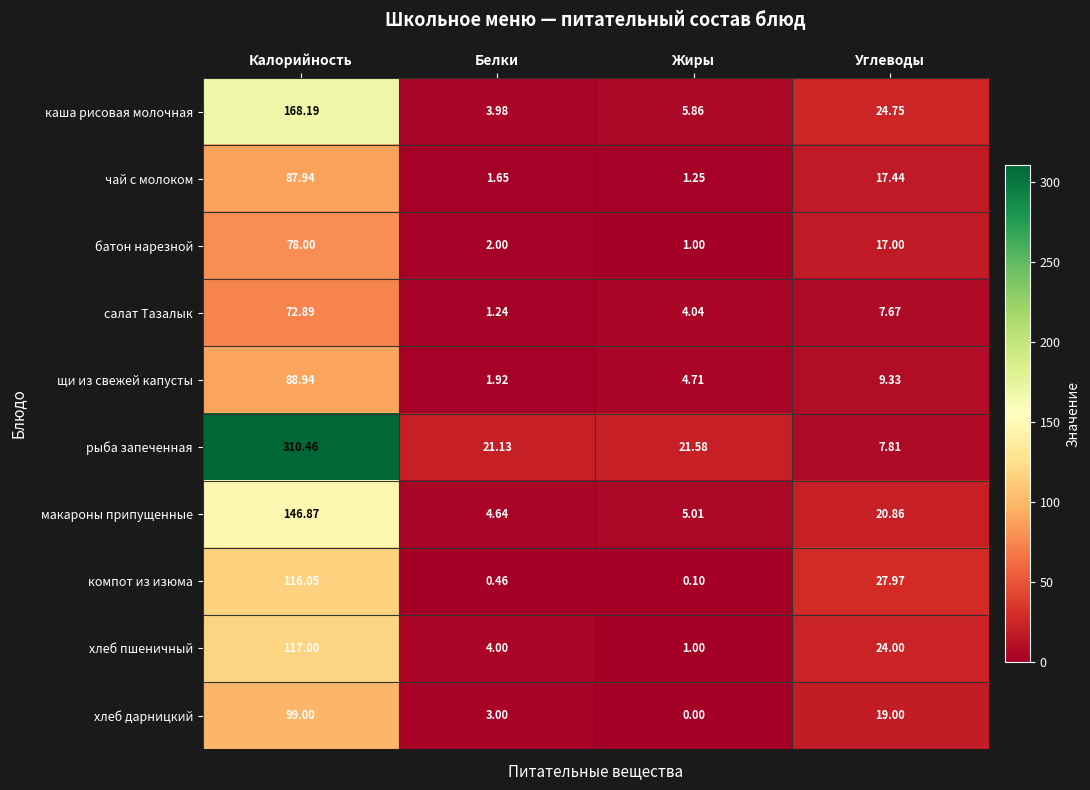

Count the number of categories in the chart.

4